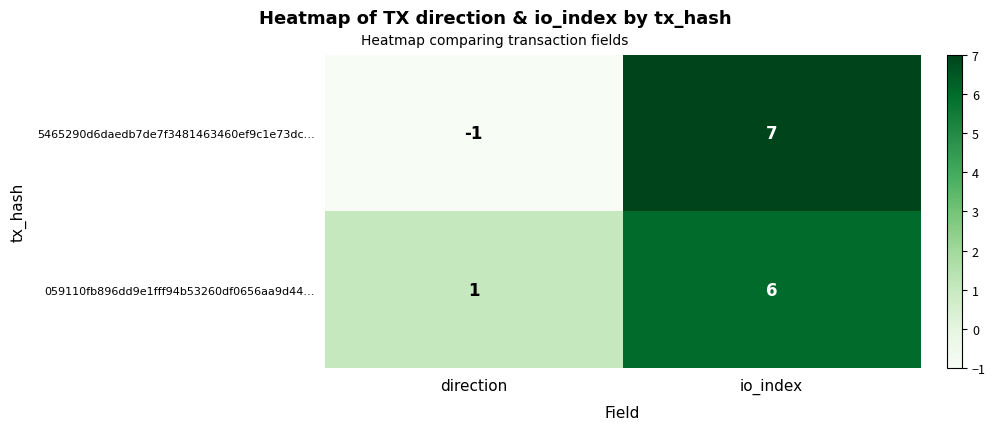

Rank the series by their maximum value, from lowest to highest.

059110fb896dd9e1fff94b53260df0656aa9d44…, 5465290d6daedb7de7f3481463460ef9c1e73dc…